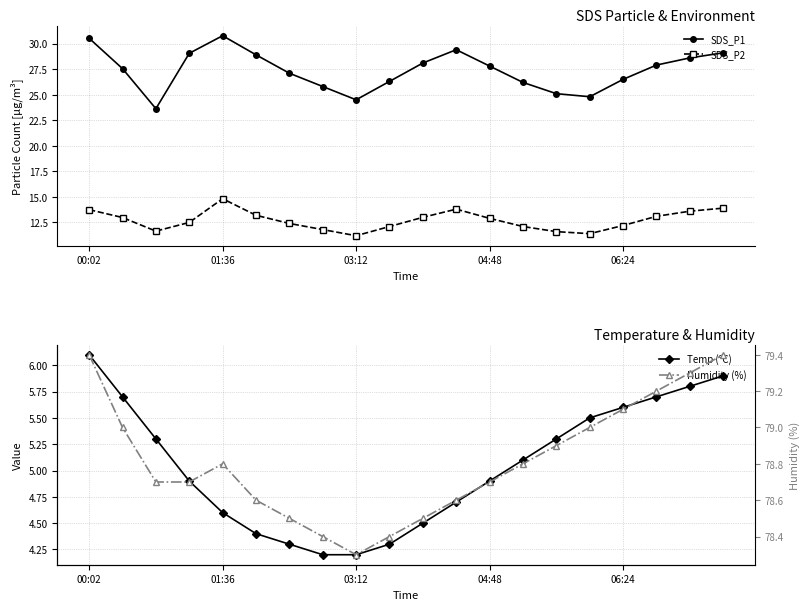

In SDS_P1, how many points are lower than both neighbors (excluding endpoints)?

3